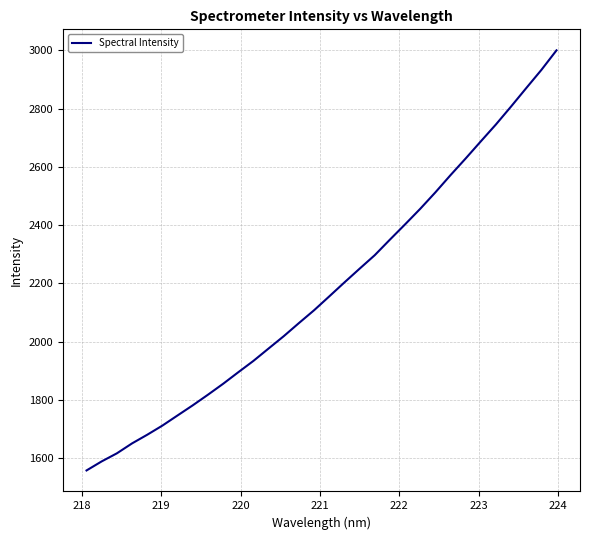

How many values exceed 2155?

16